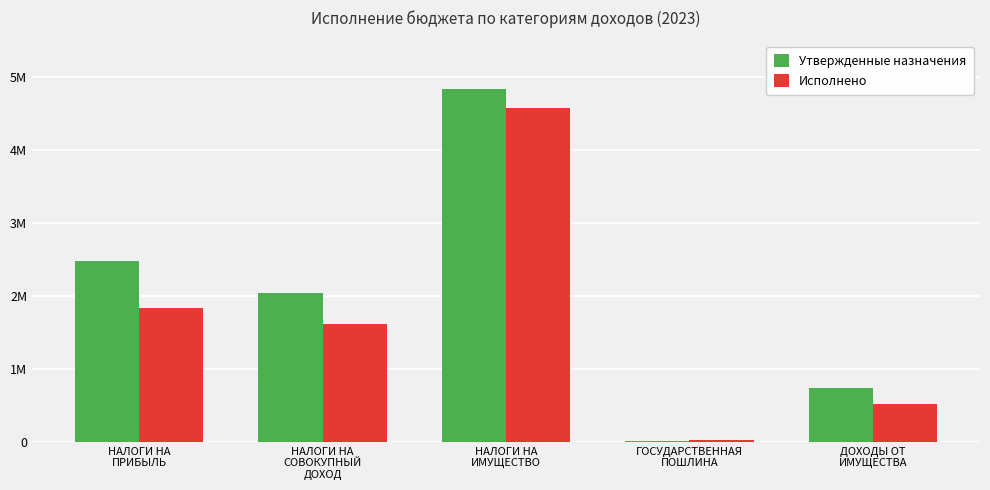

At which category is the sum across all series the highest?

НАЛОГИ НА
ИМУЩЕСТВО